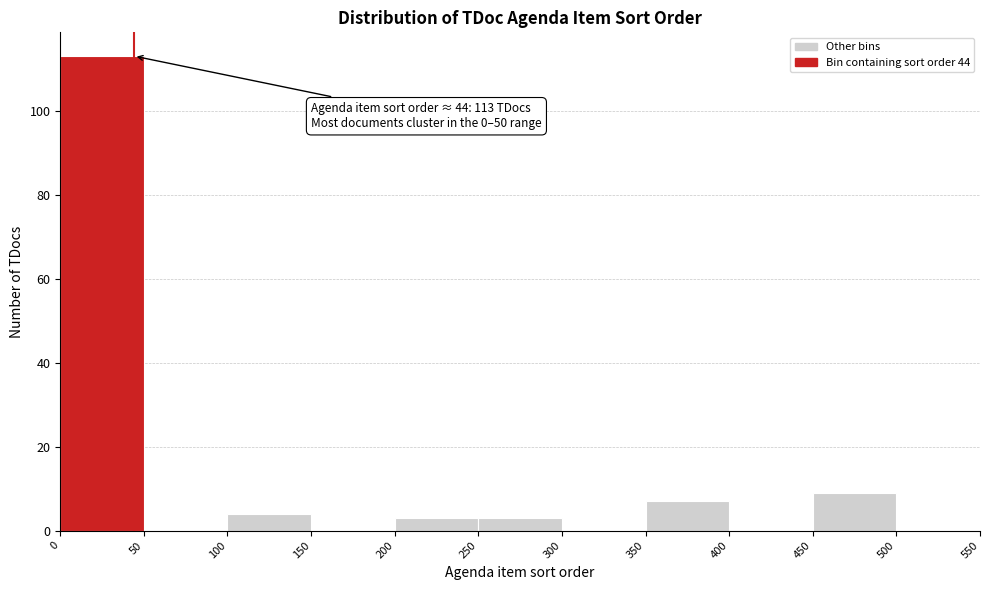

Which range on the x-axis has the tallest bar?

0 to 50